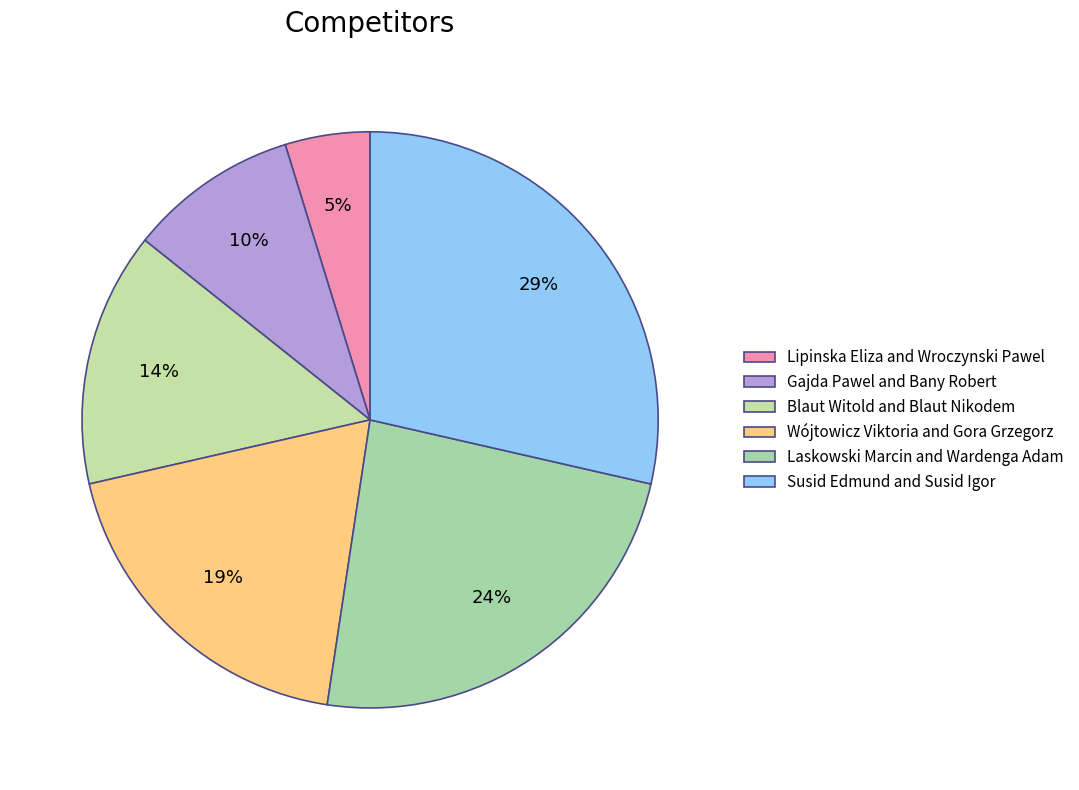

How many slices are in this pie chart?

6